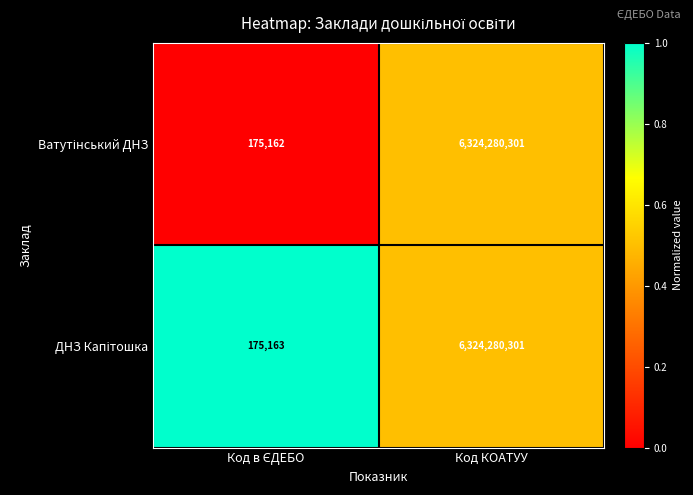

How many data points does each series have?

2